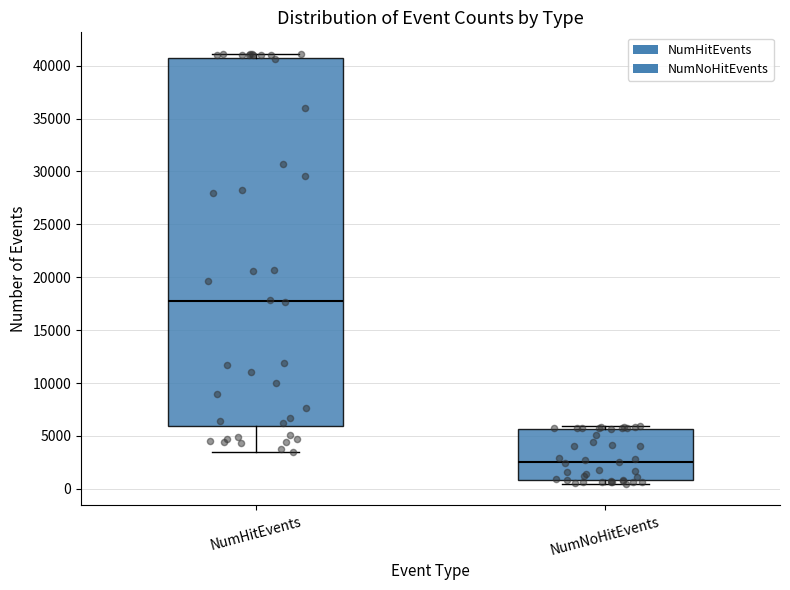

Reading left to right, transcribe this box plot: for each box, give where its median line is, the range the box spans, and where its two whiskers end, as read against the y-axis. The values are not printed on the chart, so give them approximately, as read against the axis.

NumHitEvents: median 18000, box 6000 to 40500, whiskers 3500 to 41000
NumNoHitEvents: median 2500, box 1000 to 5500, whiskers 500 to 6000